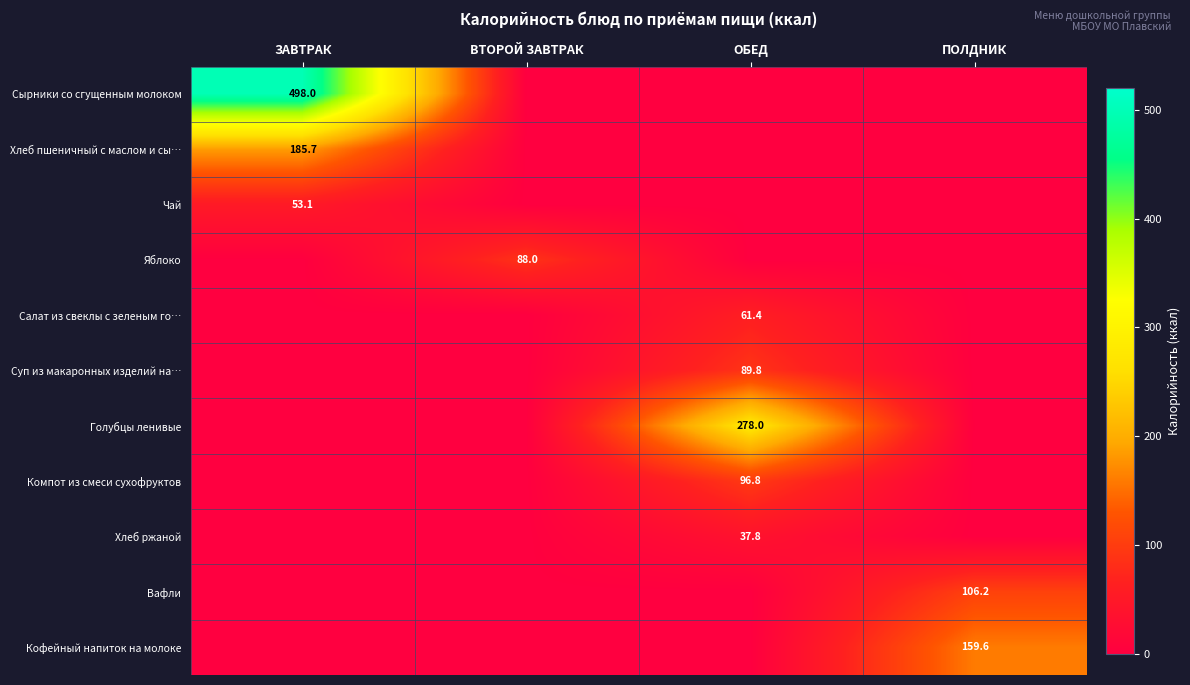

How many series are shown in this chart?

11